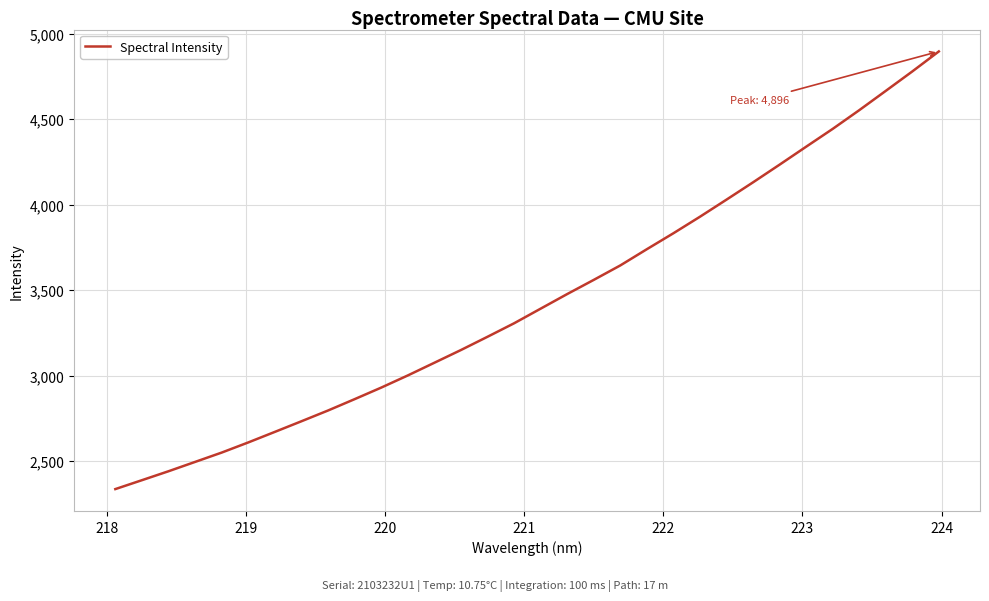

What is the smallest value displayed?

2336.1